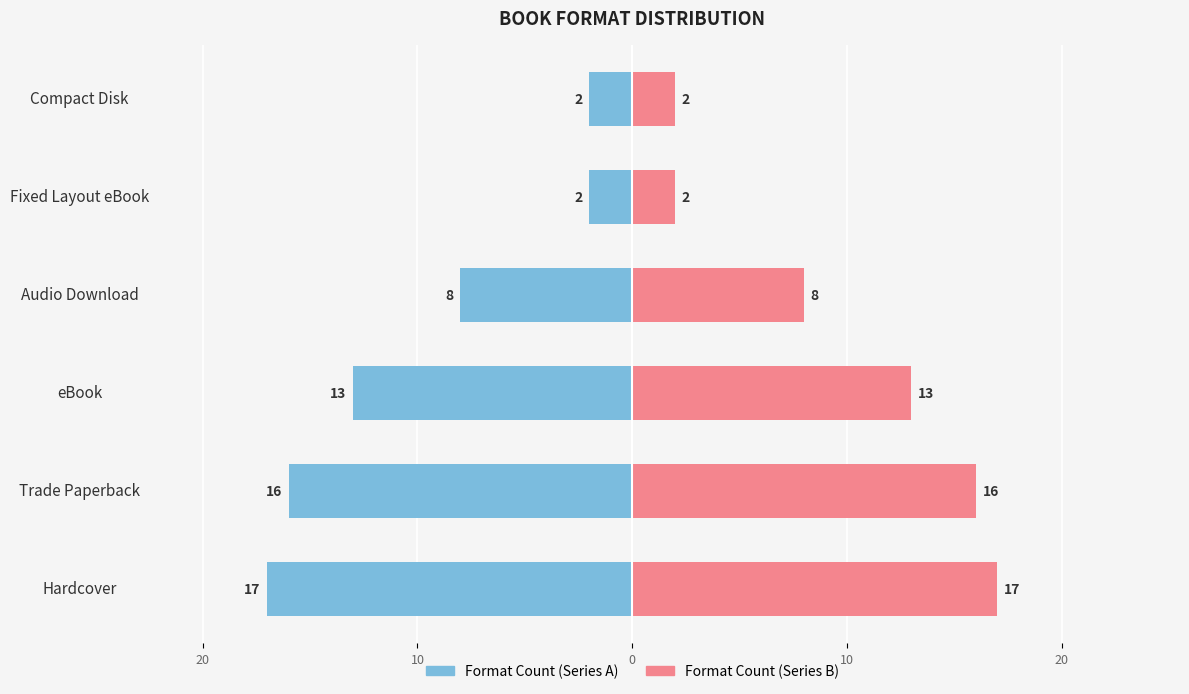

How many groups of bars are there?

6